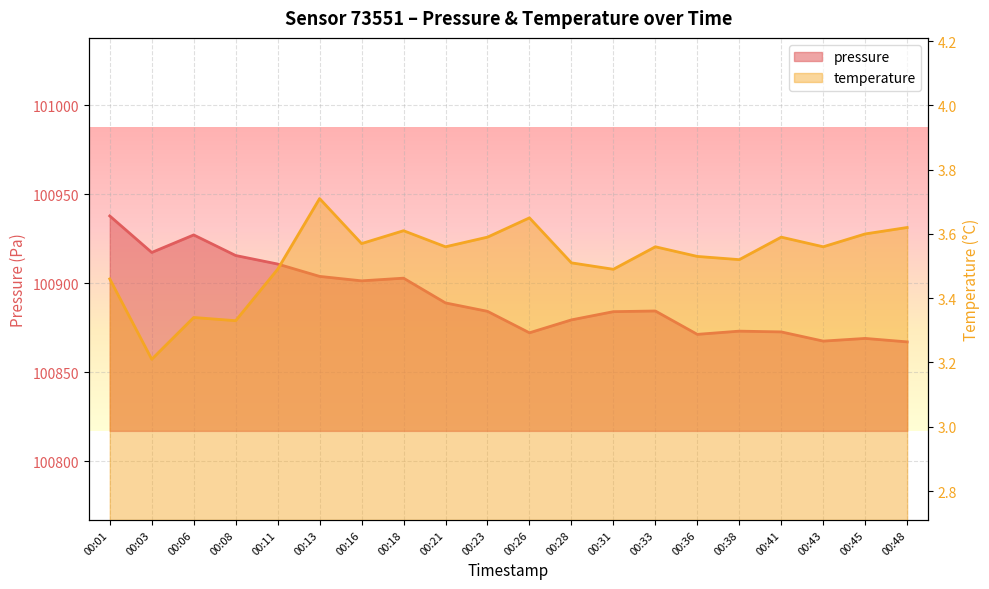

The pressure series shows 133698.3 at 00:33. True or false?

False